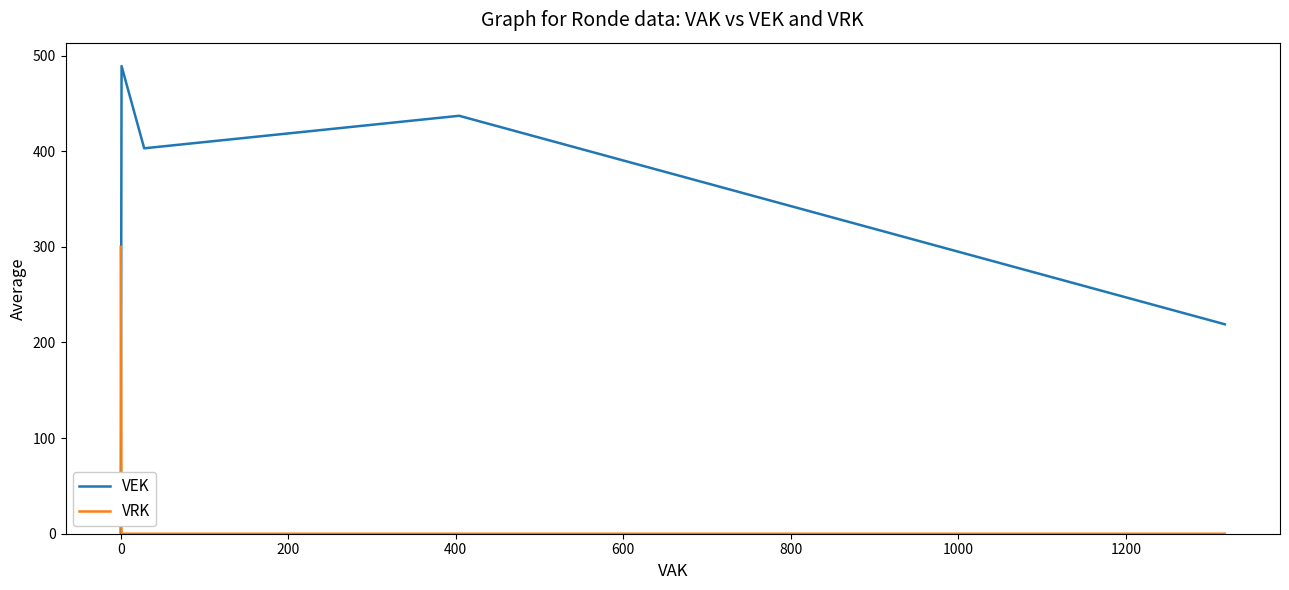

Which series has the largest total across all categories?

VEK